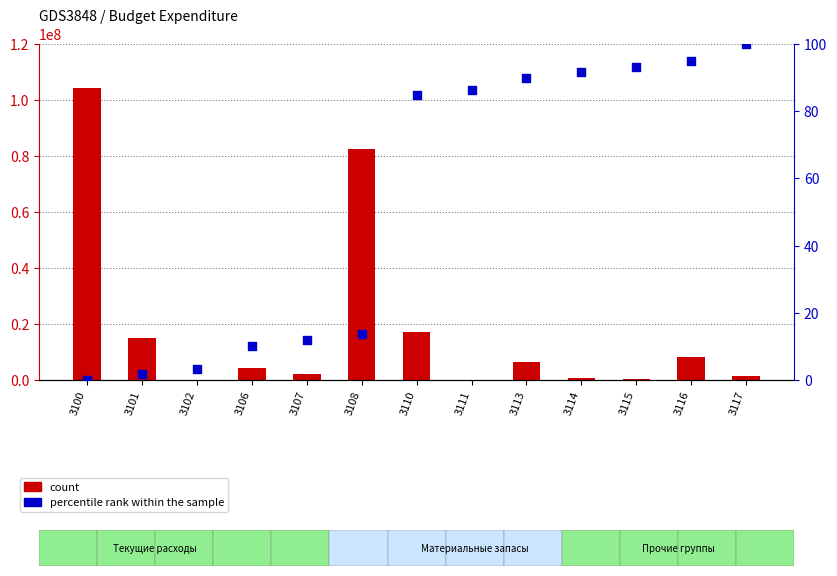

What is the total value across all series at 3106?

4277466.8